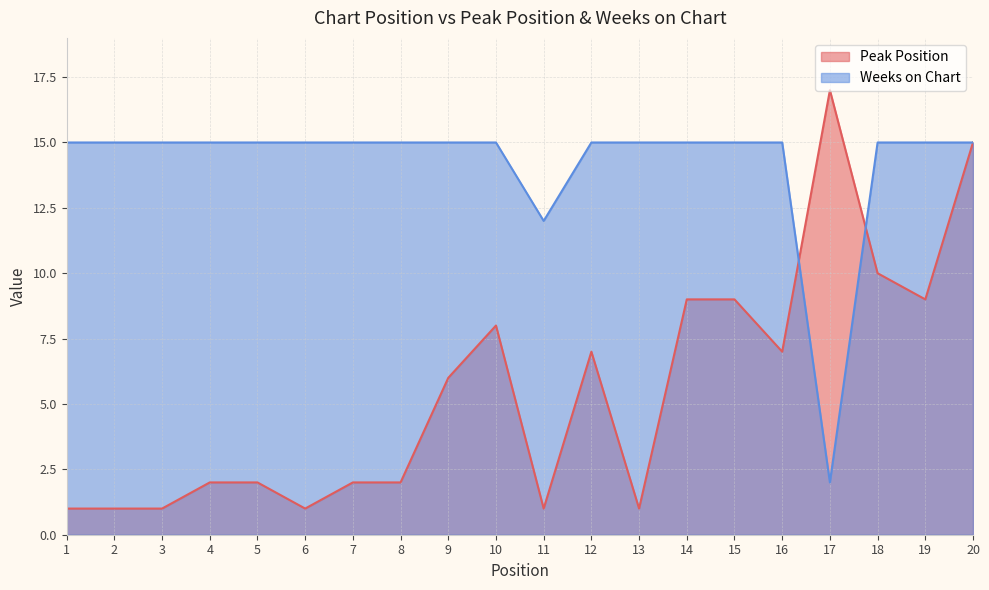

At which category is the sum across all series the highest?

20